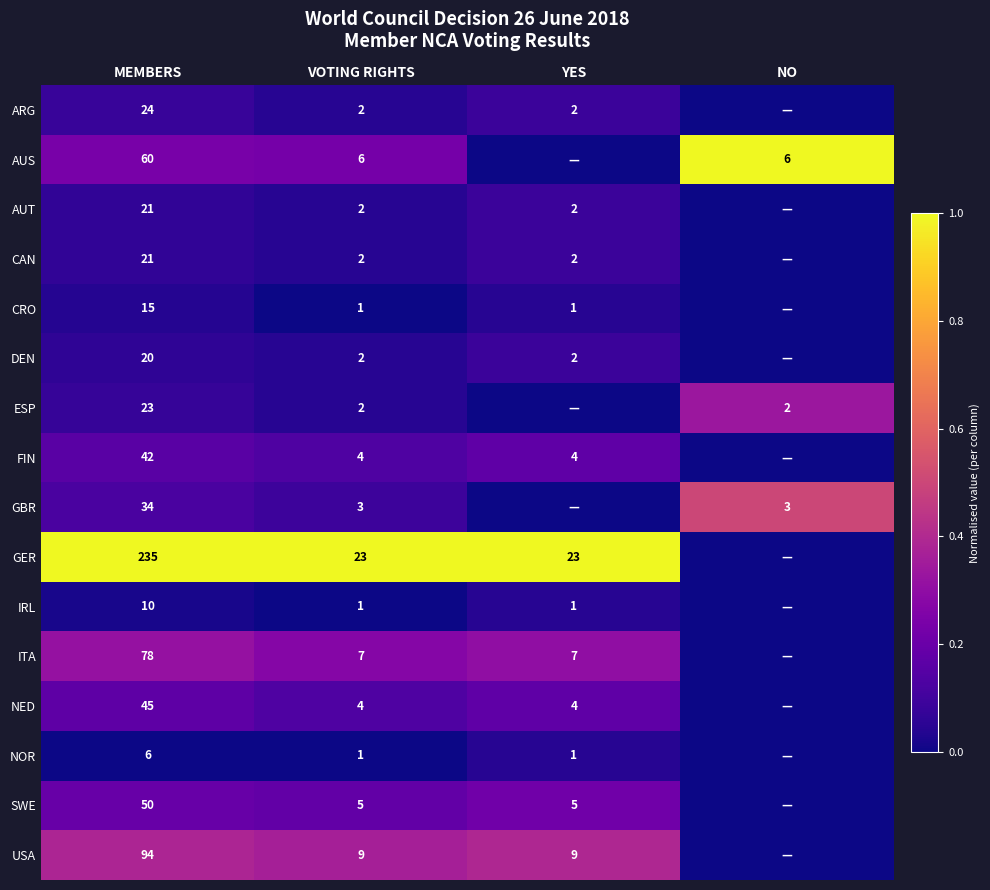

At how many categories does at least one series exceed 0?

4